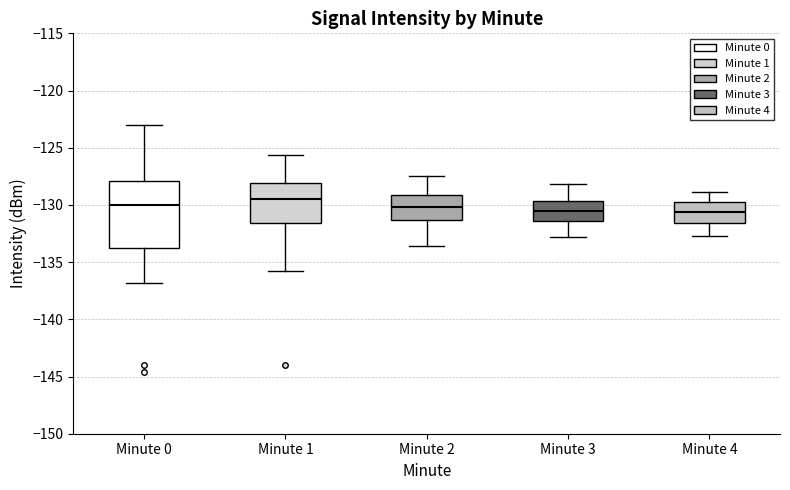

Reading left to right, transcribe this box plot: for each box, give where its median line is, the range the box spans, and where its two whiskers end, as read against the y-axis. The values are not printed on the chart, so give them approximately, as read against the axis.

Minute 0: median -130.0, box -133.5 to -128.0, whiskers -137.0 to -123.0
Minute 1: median -129.5, box -131.5 to -128.0, whiskers -135.5 to -125.5
Minute 2: median -130.0, box -131.5 to -129.0, whiskers -133.5 to -127.5
Minute 3: median -130.5, box -131.5 to -129.5, whiskers -133.0 to -128.0
Minute 4: median -130.5, box -131.5 to -129.5, whiskers -132.5 to -129.0